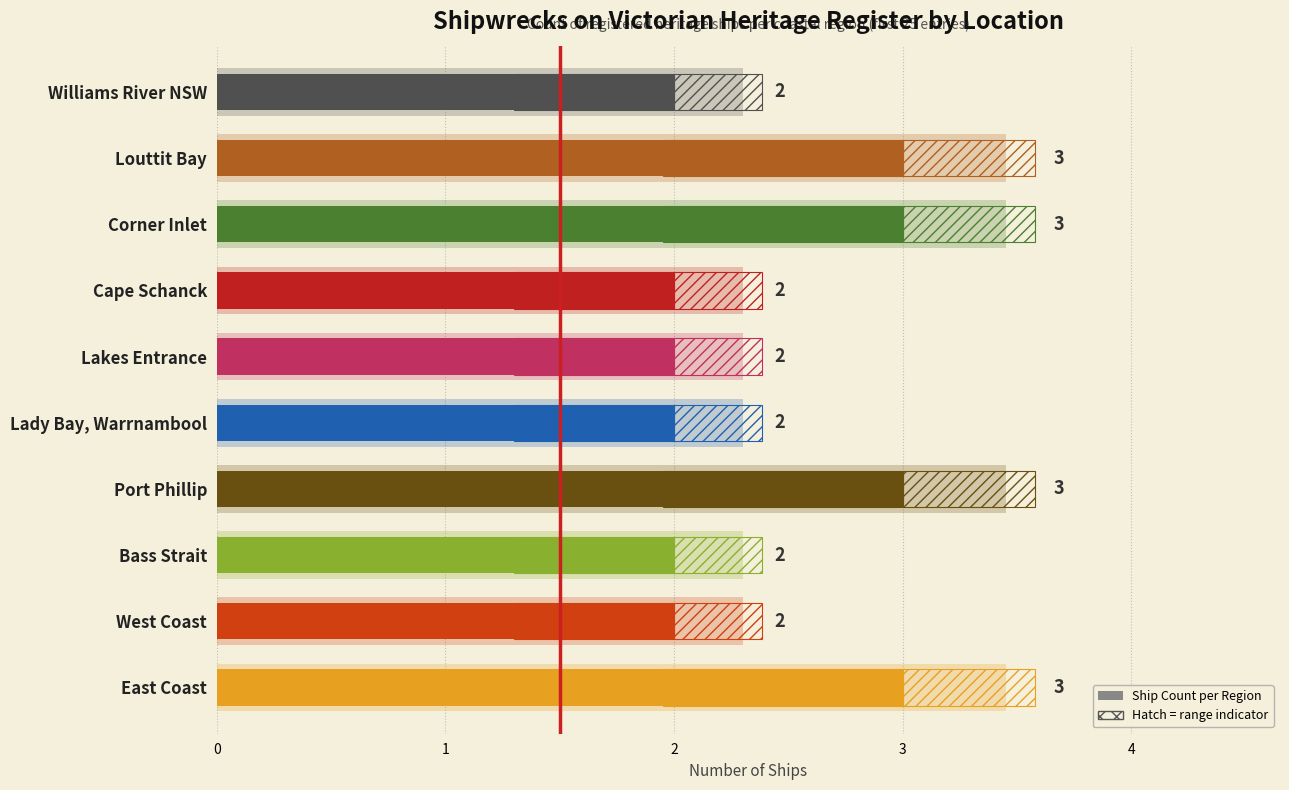

Approximately how many times larger is the value at East Coast compared to Williams River NSW?

1.5